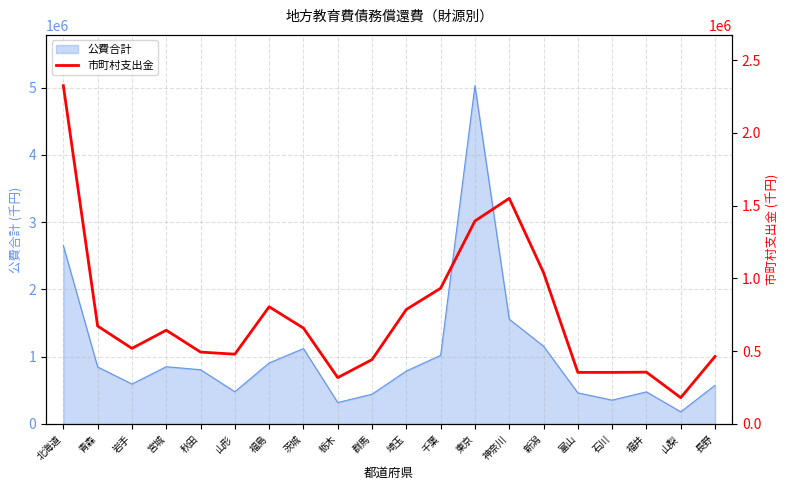

The value of 公費合計 at 北海道 is 3661865. True or false?

False